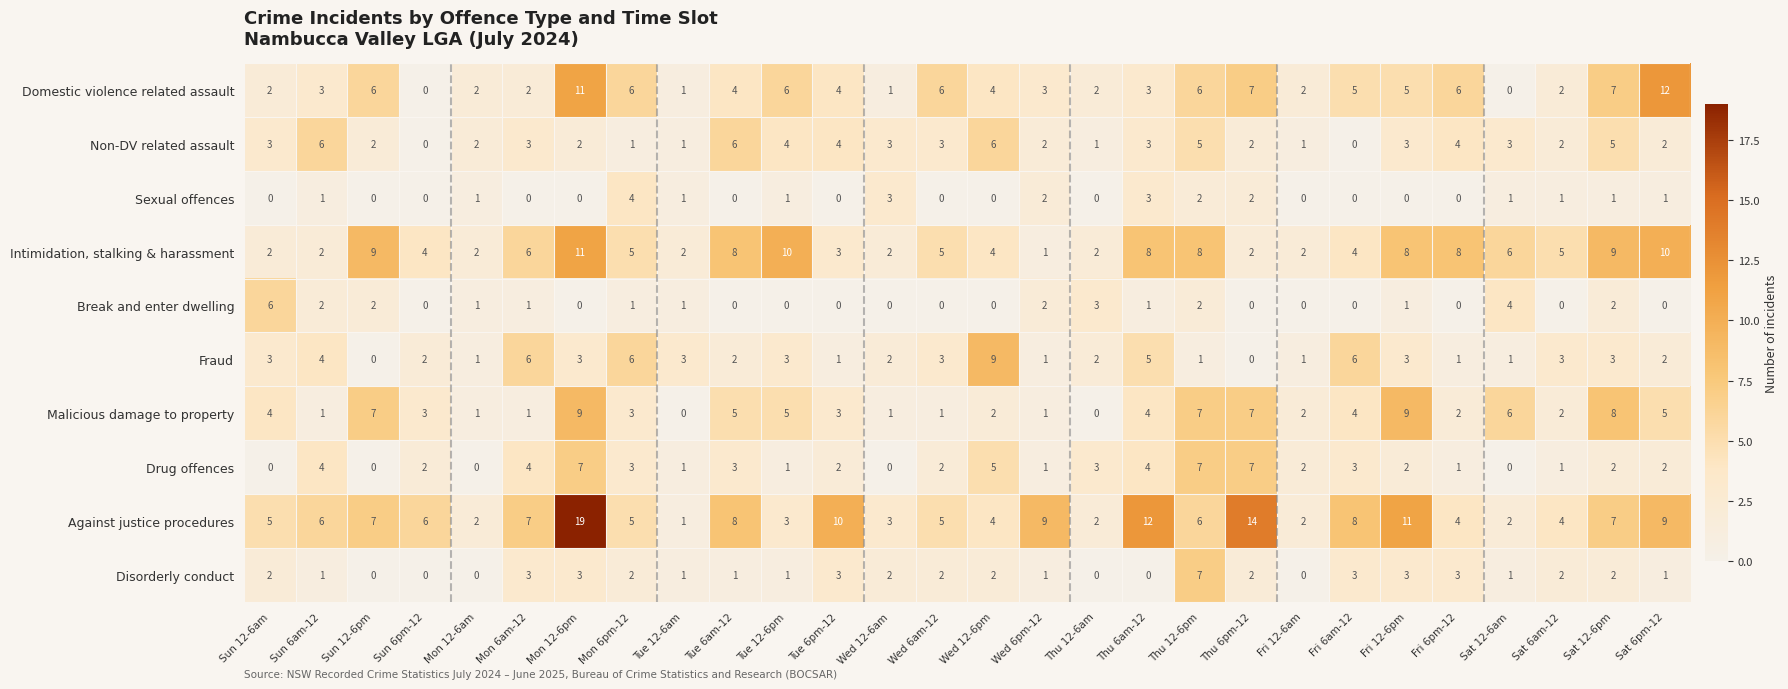

At how many categories does at least one series exceed 17?

1